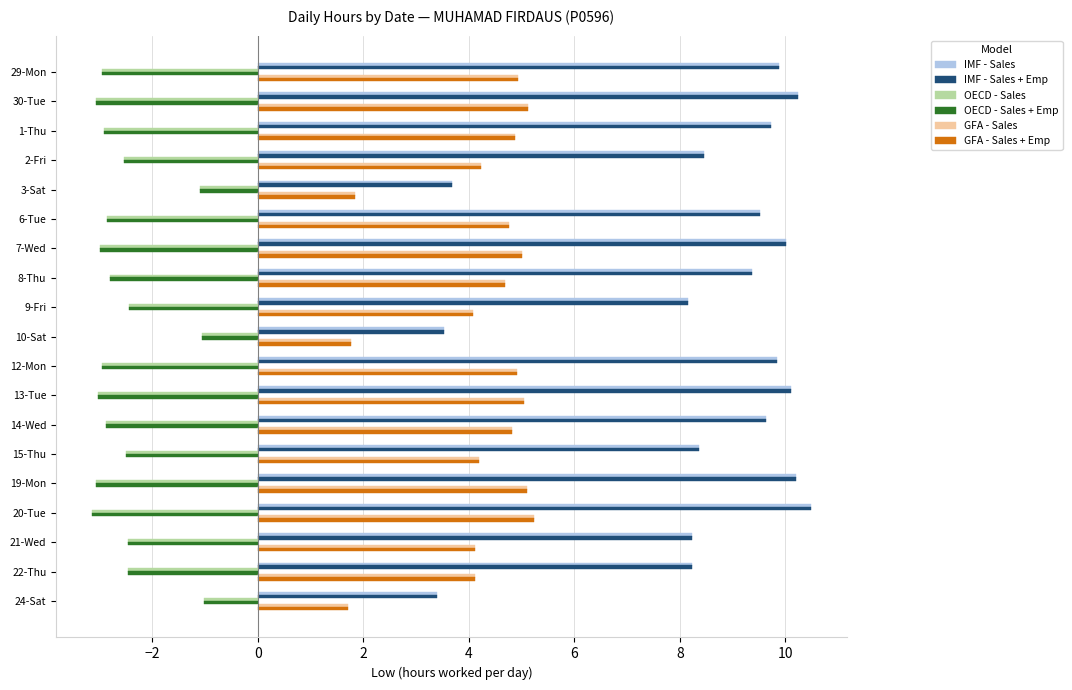

Which label corresponds to the largest value in the chart?

20-Tue